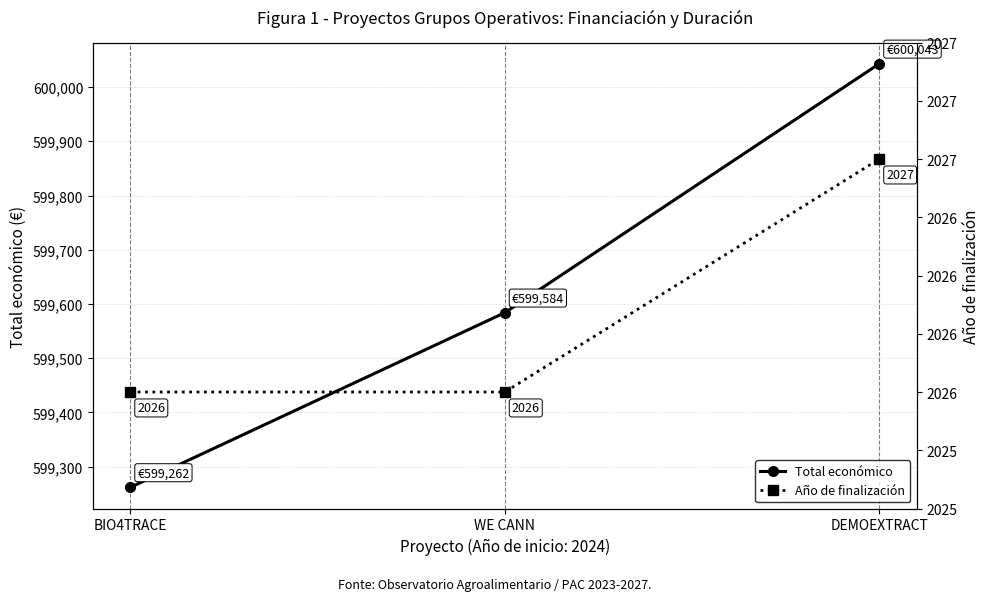

Does the chart display data point markers on the line(s)?

Yes